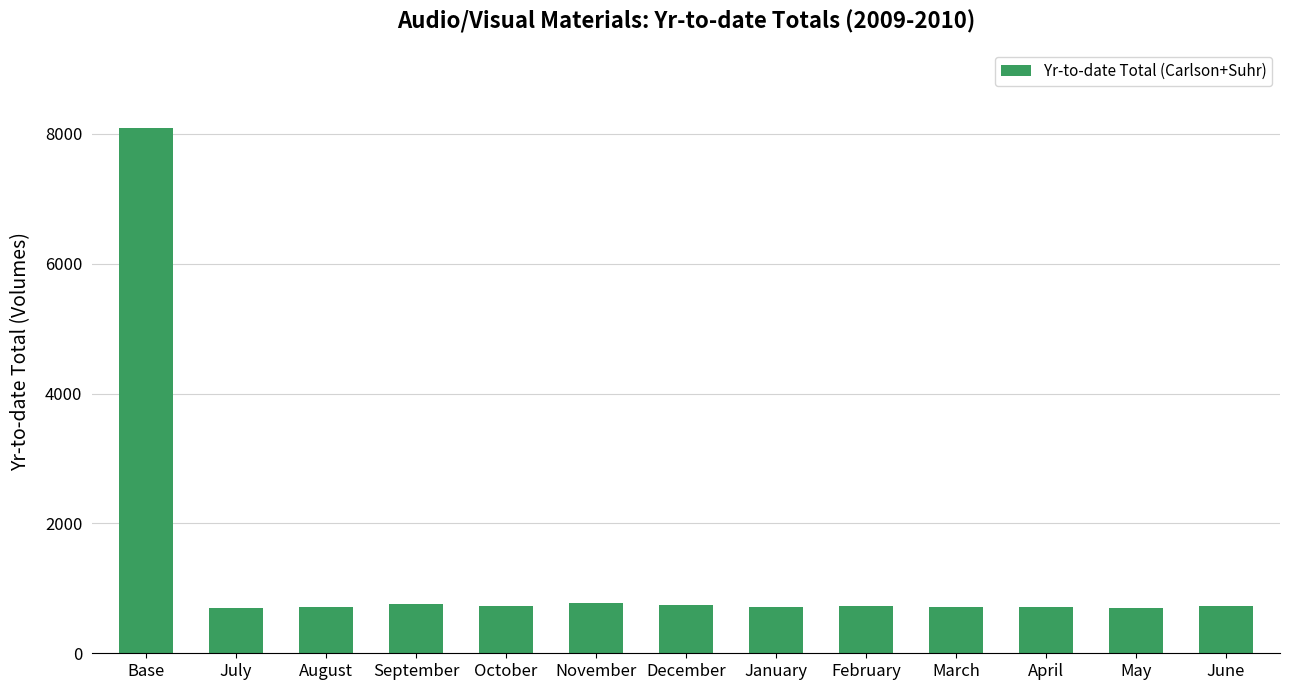

What is the label of the 11th bar from the left?

April